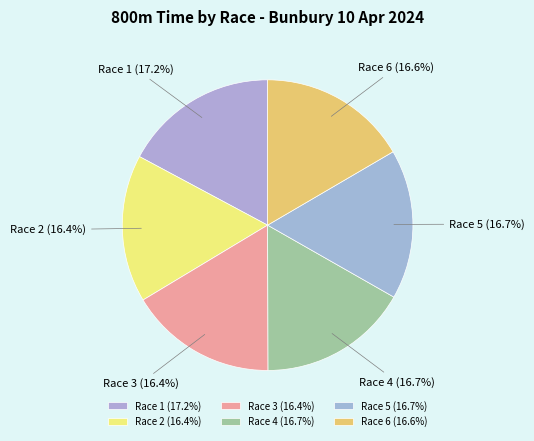

How many slices are in this pie chart?

6